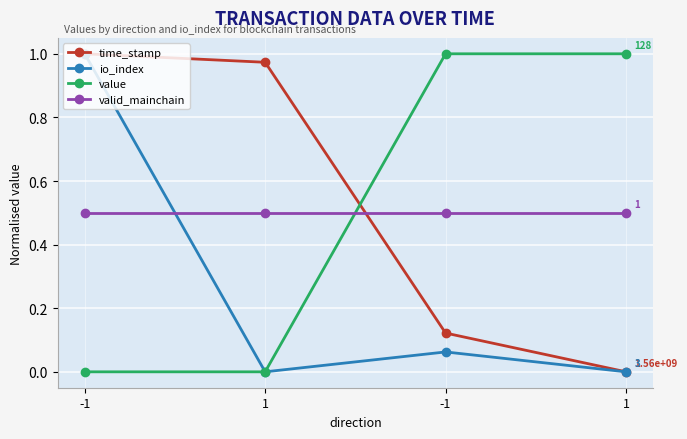

Is the value of value at -1 greater than the value of io_index at 1?

No